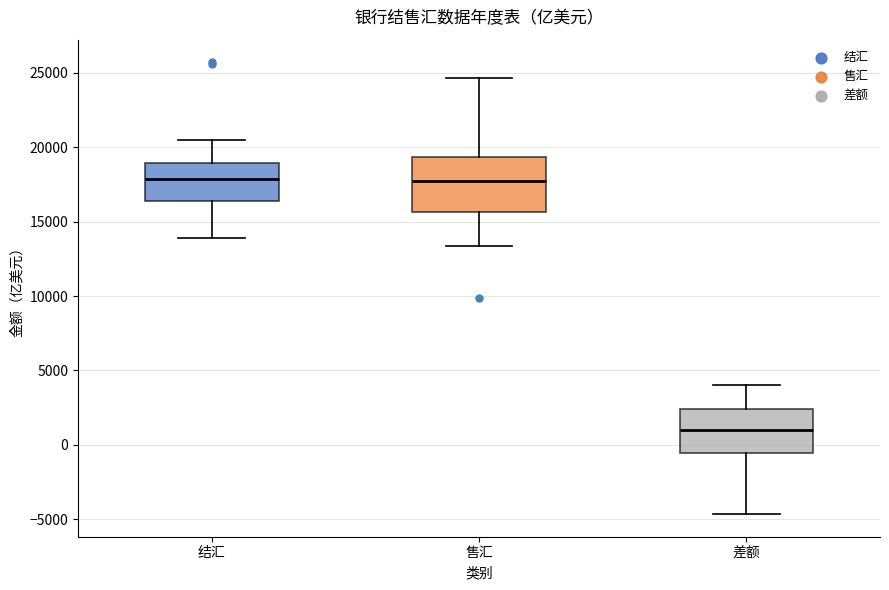

Reading left to right, transcribe this box plot: for each box, give where its median line is, the range the box spans, and where its two whiskers end, as read against the y-axis. The values are not printed on the chart, so give them approximately, as read against the axis.

结汇: median 18000, box 16500 to 19000, whiskers 14000 to 20500
售汇: median 17500, box 15500 to 19500, whiskers 13500 to 24500
差额: median 1000, box -500 to 2500, whiskers -4500 to 4000